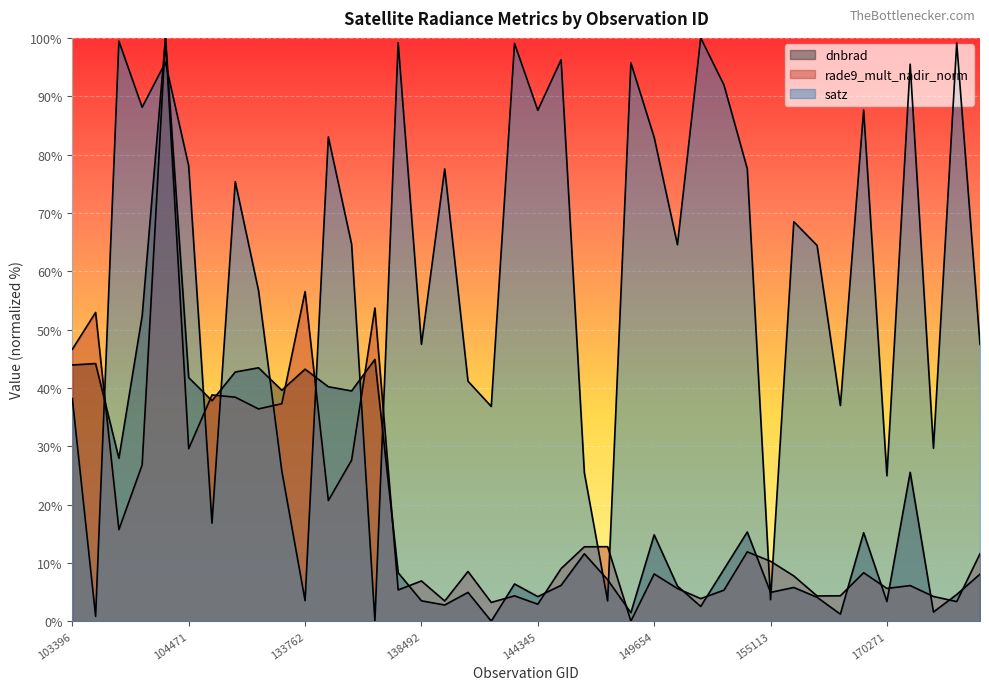

Does the chart display data point markers on the line(s)?

No